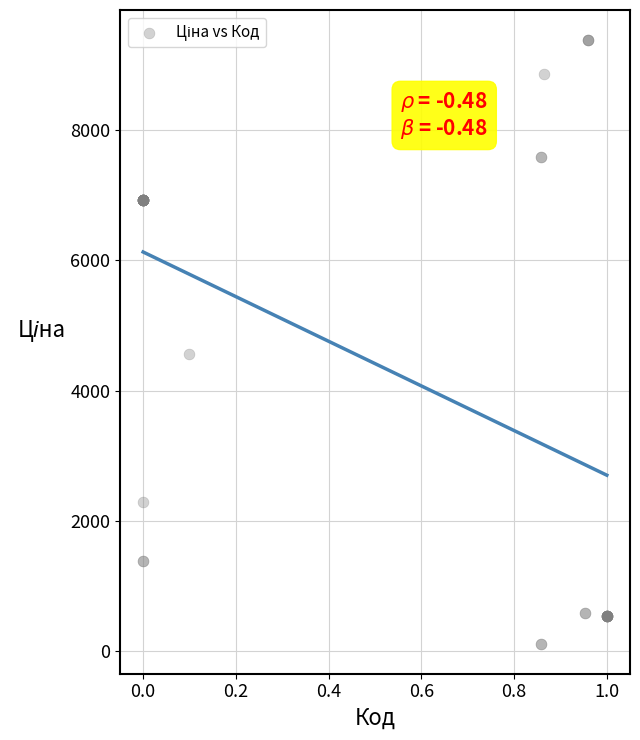

What Y value in the scatter plot is closest to 4749?

4561.9